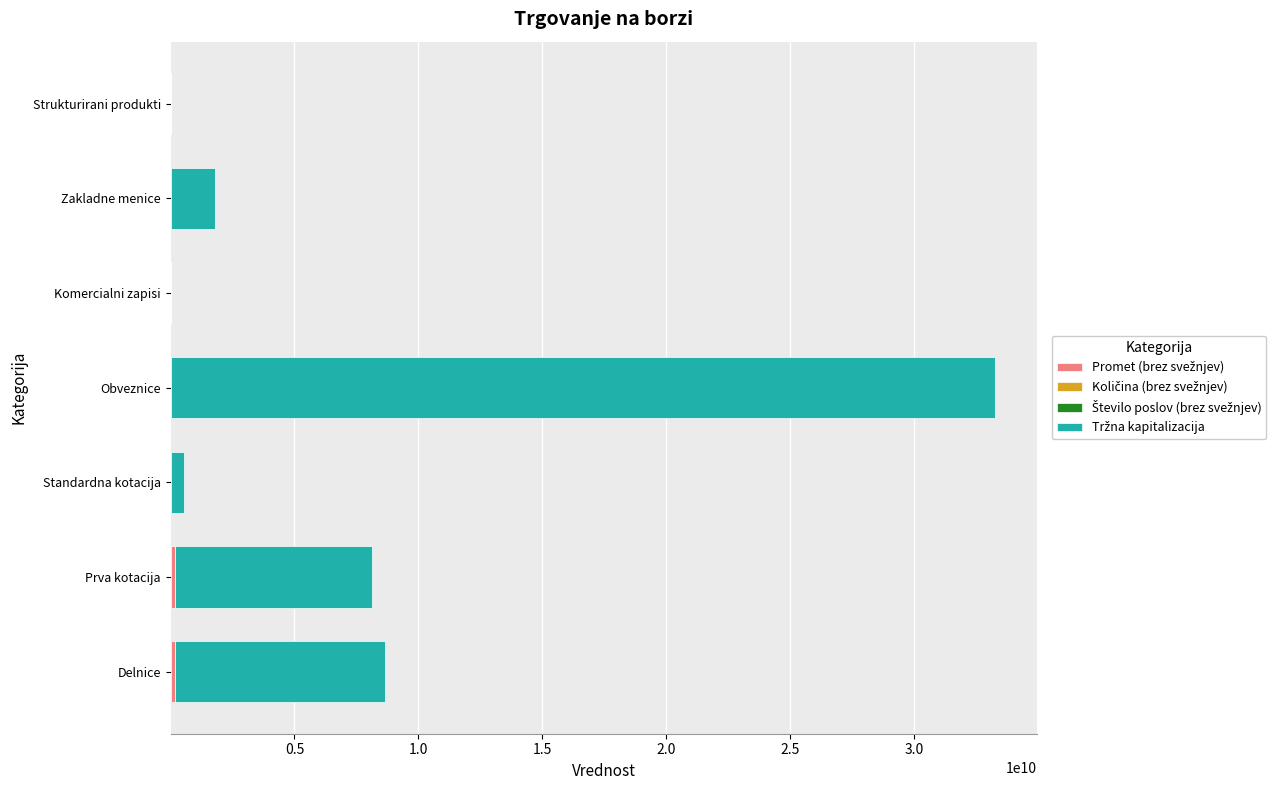

At which category is the sum across all series the highest?

Obveznice